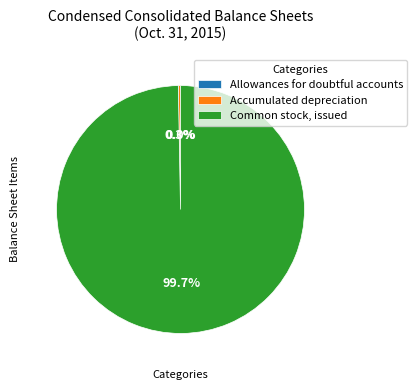

To the nearest percent, what is the average slice percentage?

33%